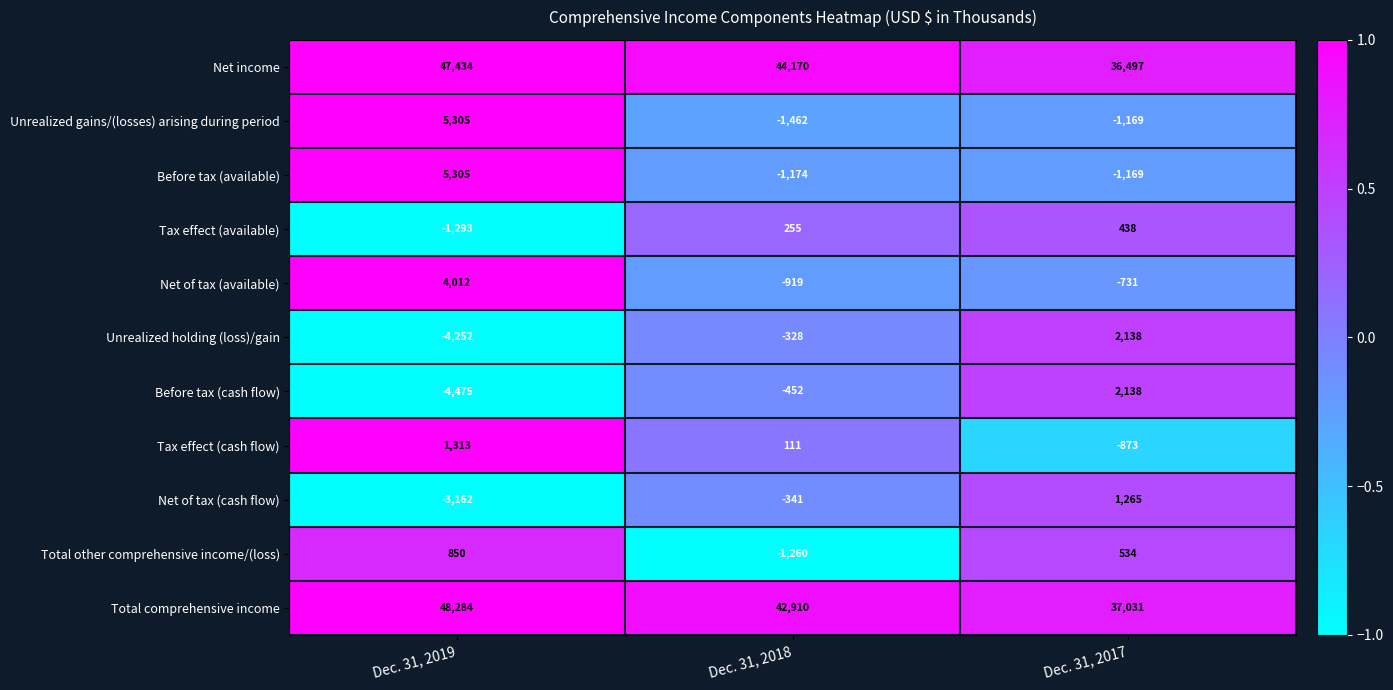

How many distinct data groups are displayed?

11